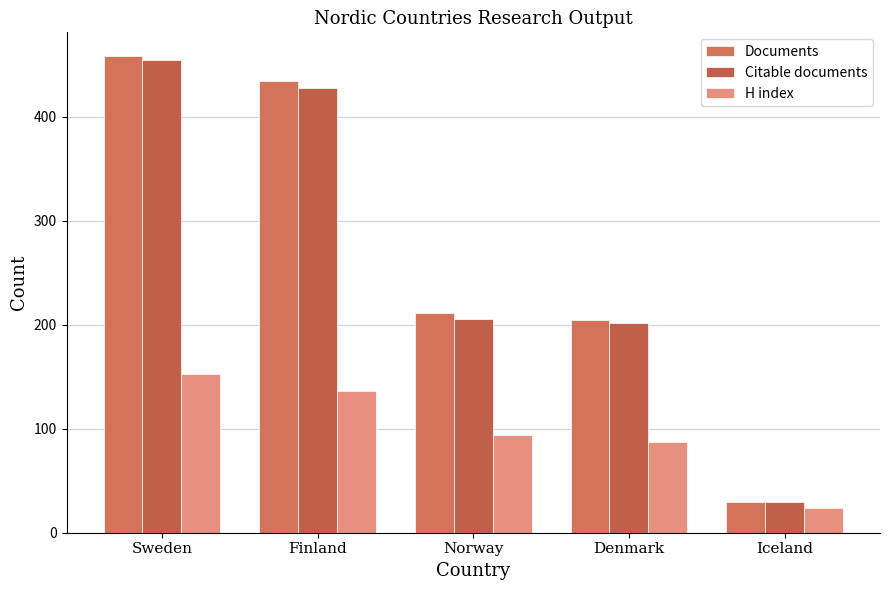

List the series in order of their peak value, lowest first.

H index, Citable documents, Documents